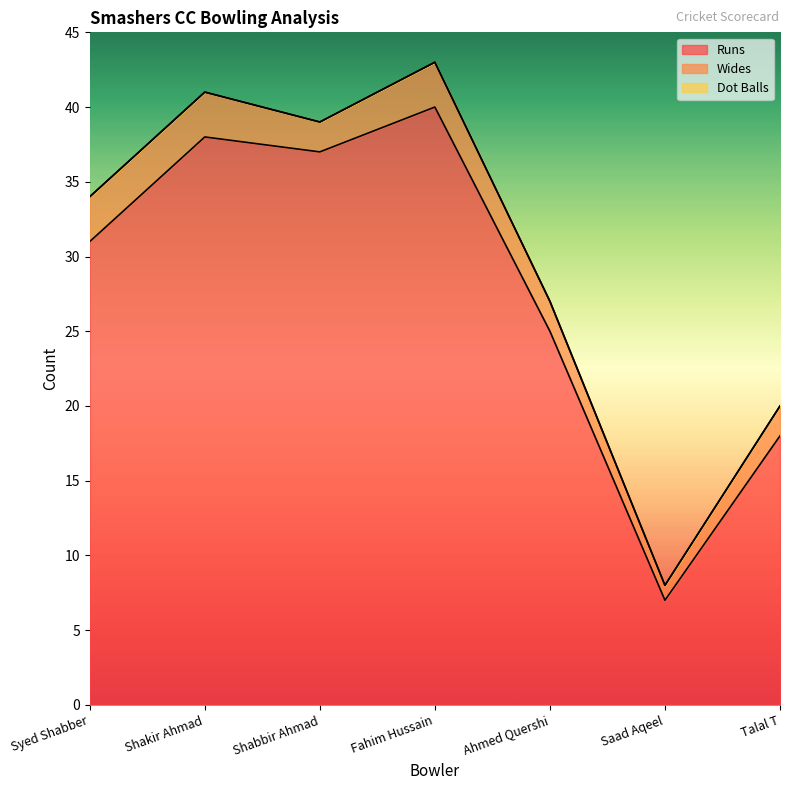

Which series has the widest spread of values?

Runs